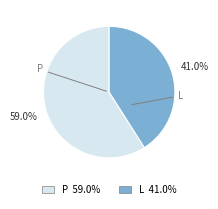

Between L and P, which is larger?

P